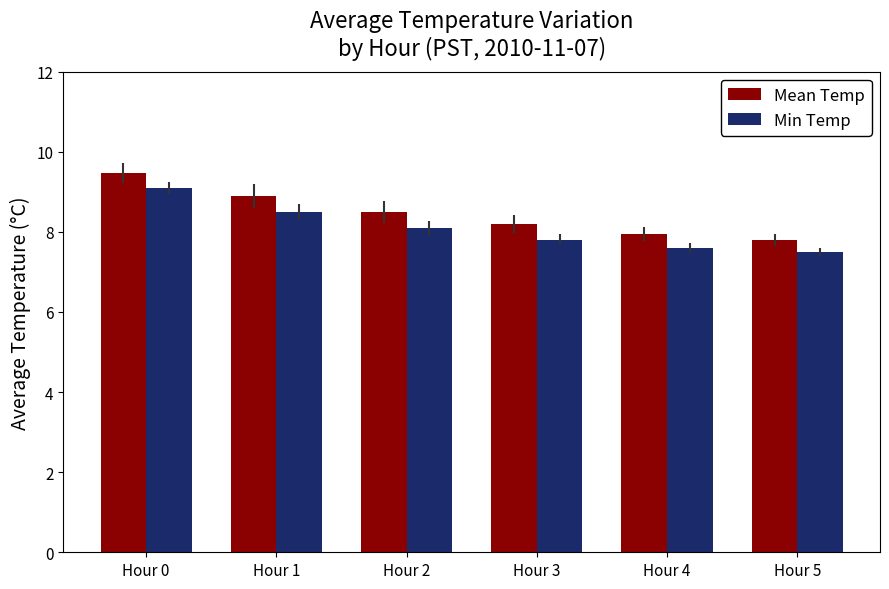

What is the greatest value displayed?

9.5